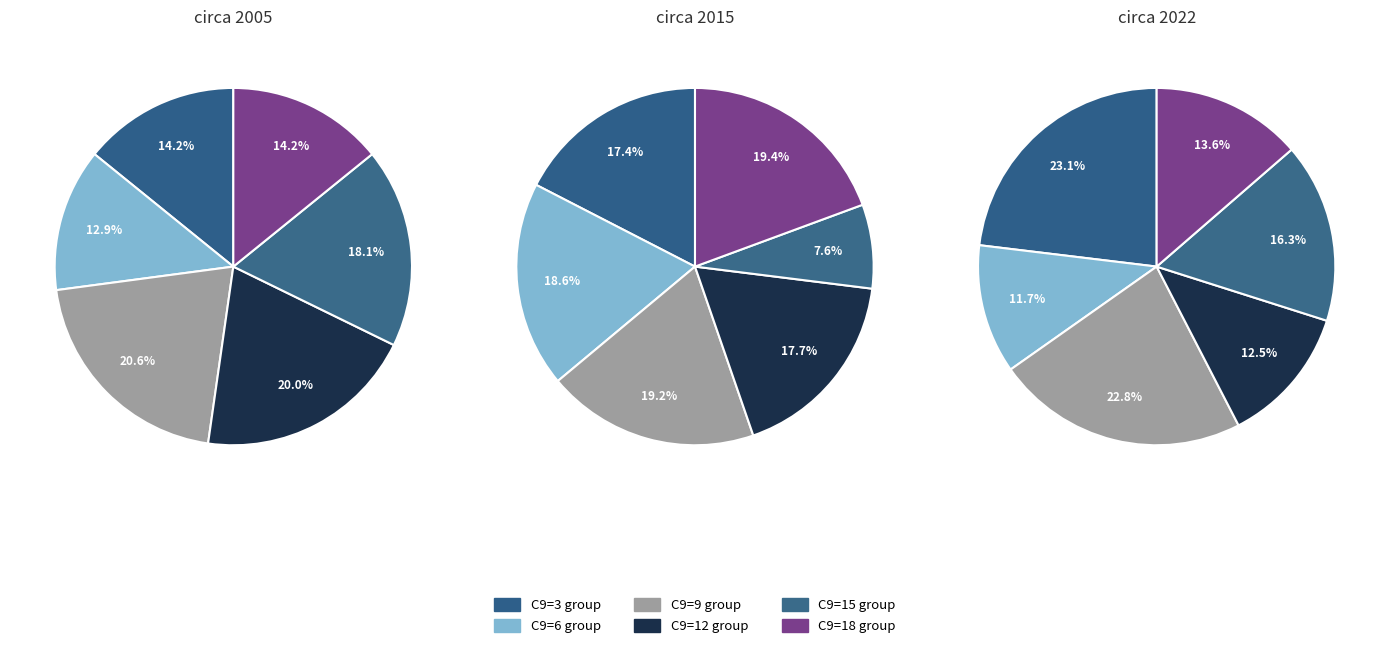

Does any single category account for the majority?

No